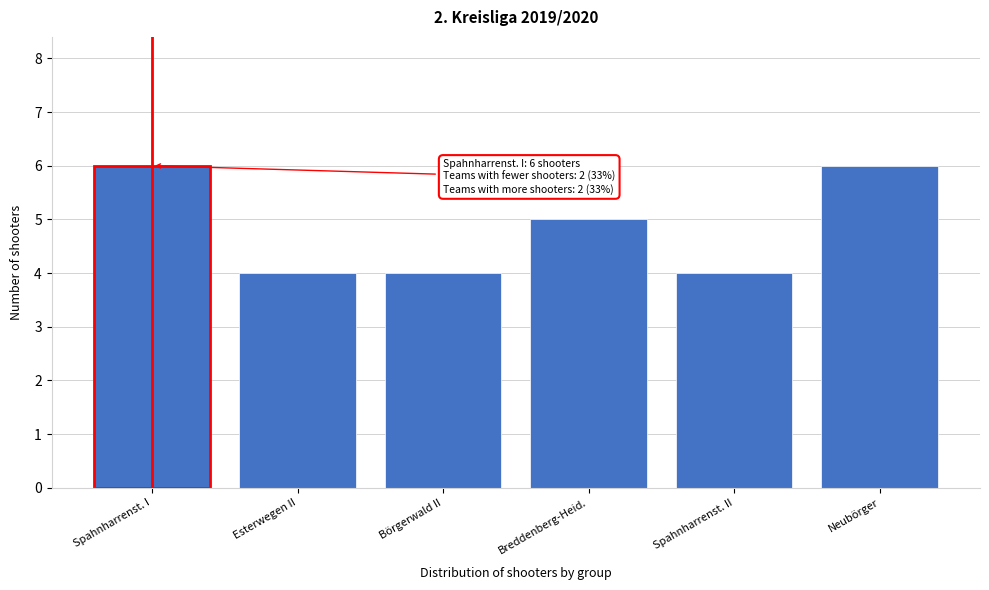

Reading left to right, list all the values displayed in this chart.

6	4	4	5	4	6